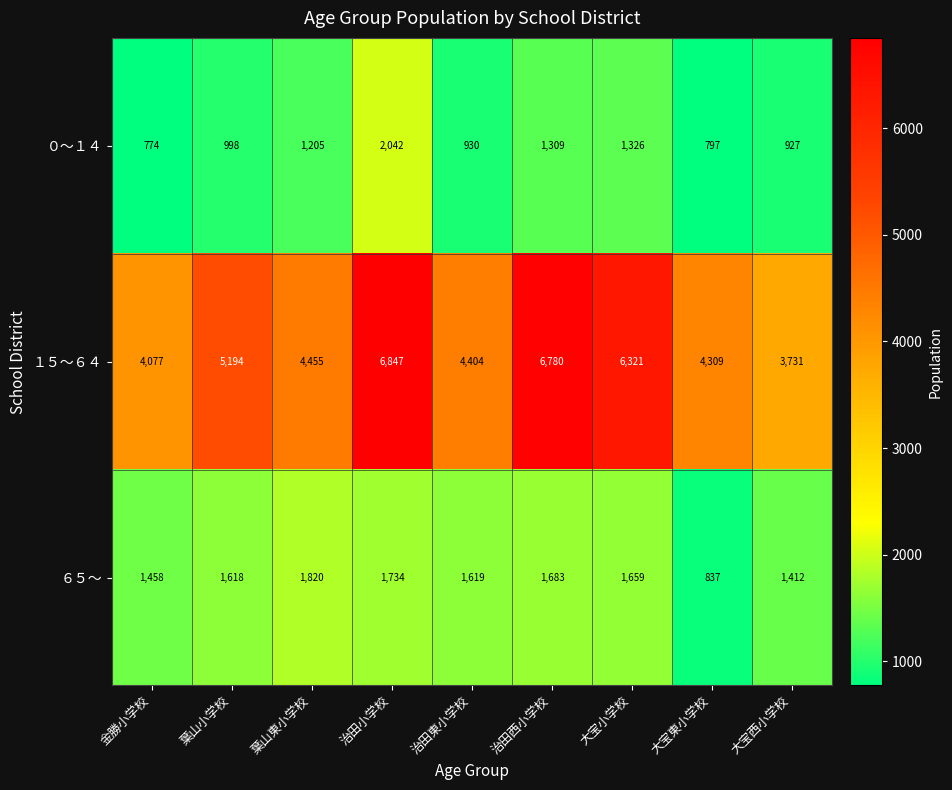

How many distinct data groups are displayed?

3